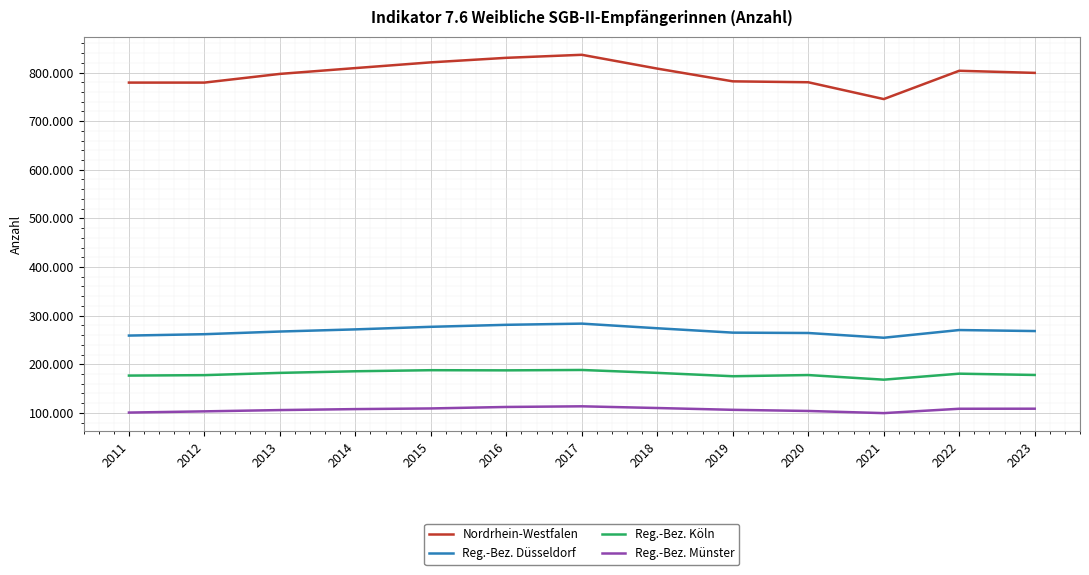

Which category has the lowest value in the Reg.-Bez. Münster series?

2021